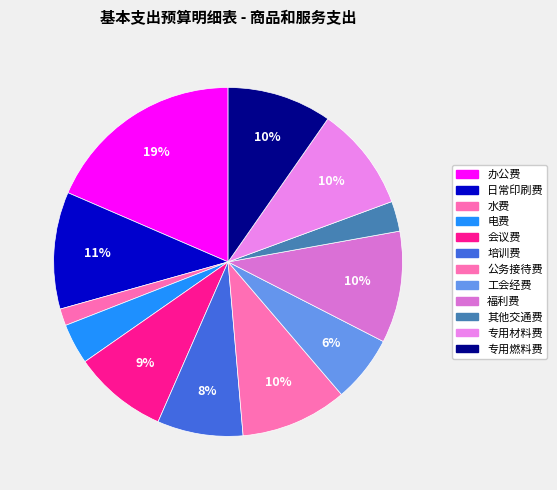

To the nearest percent, what percentage of the pie is 专用材料费?

10%